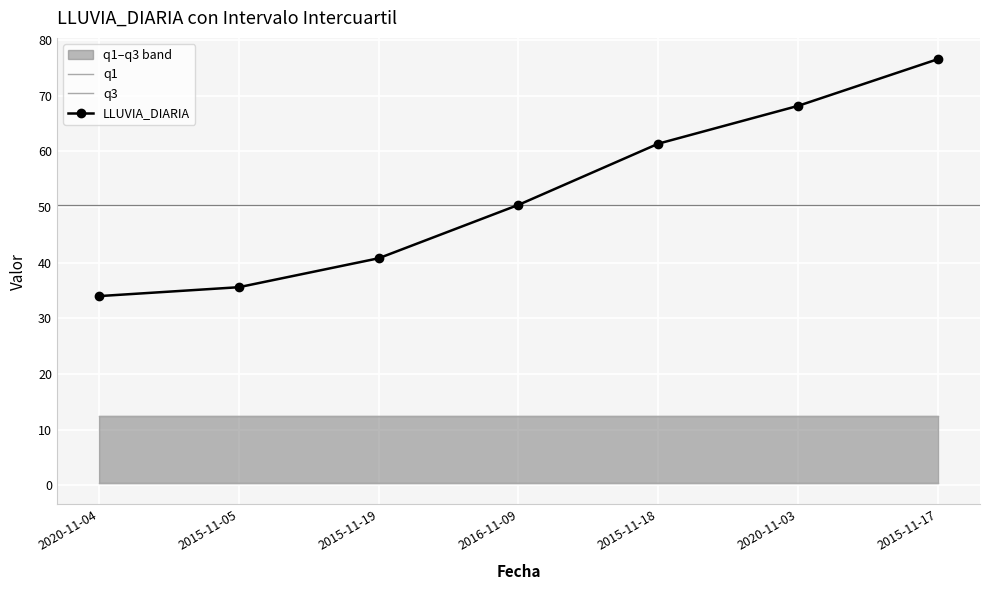

True or false: LLUVIA_DIARIA has more than 1 points higher than both neighbors.

False